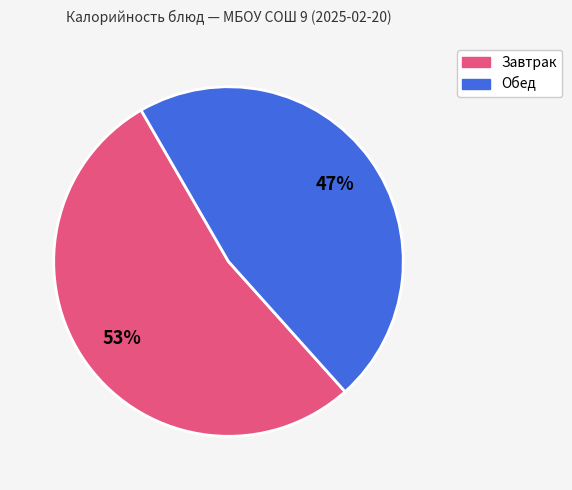

Is there a majority slice in this chart?

Yes